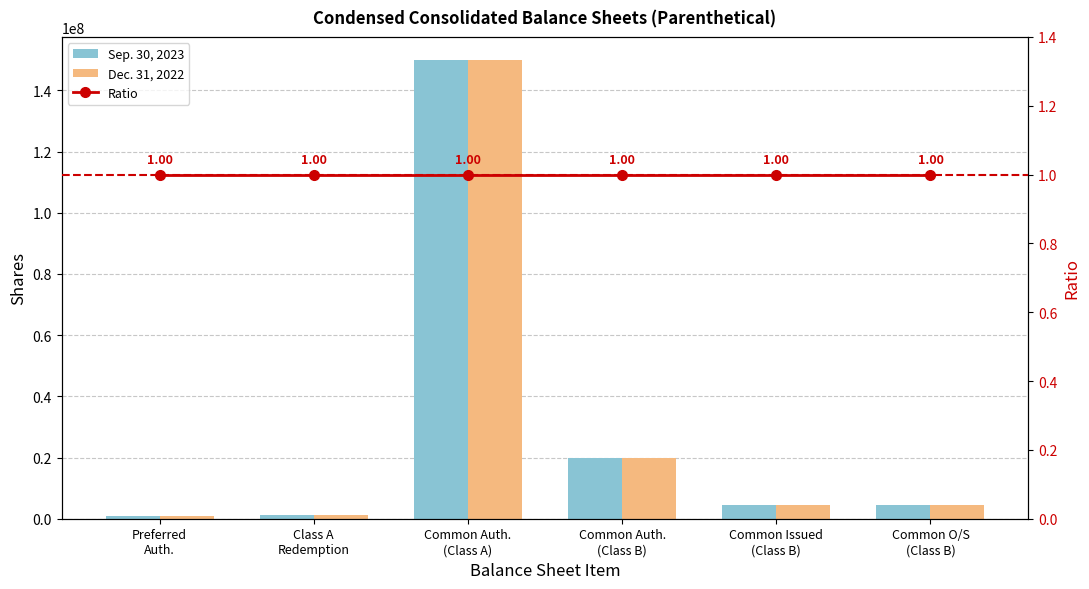

What is the label of the 2nd bar from the left?

Class A
Redemption